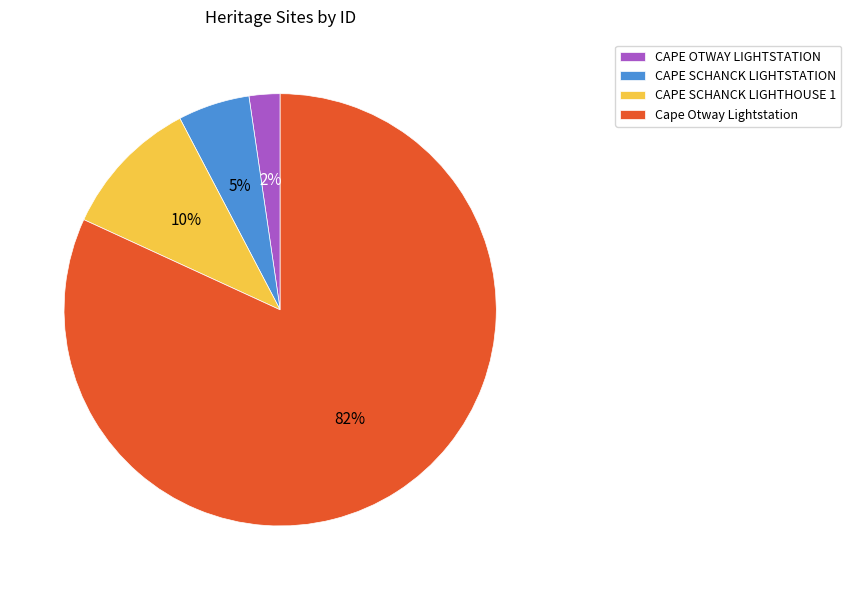

How many slices are in this pie chart?

4